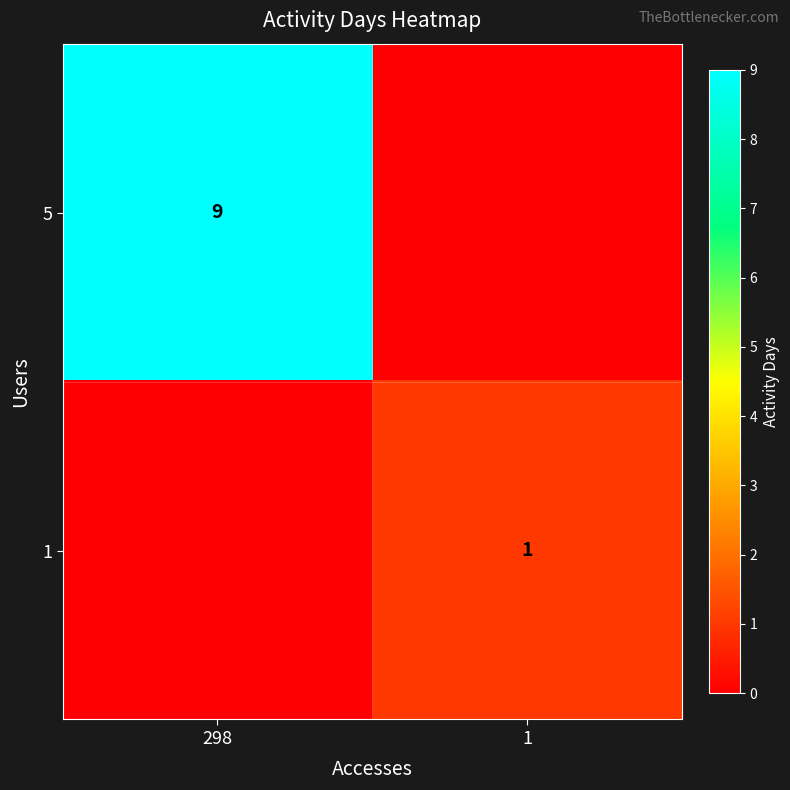

The value of 1 at 1 is 1. True or false?

True